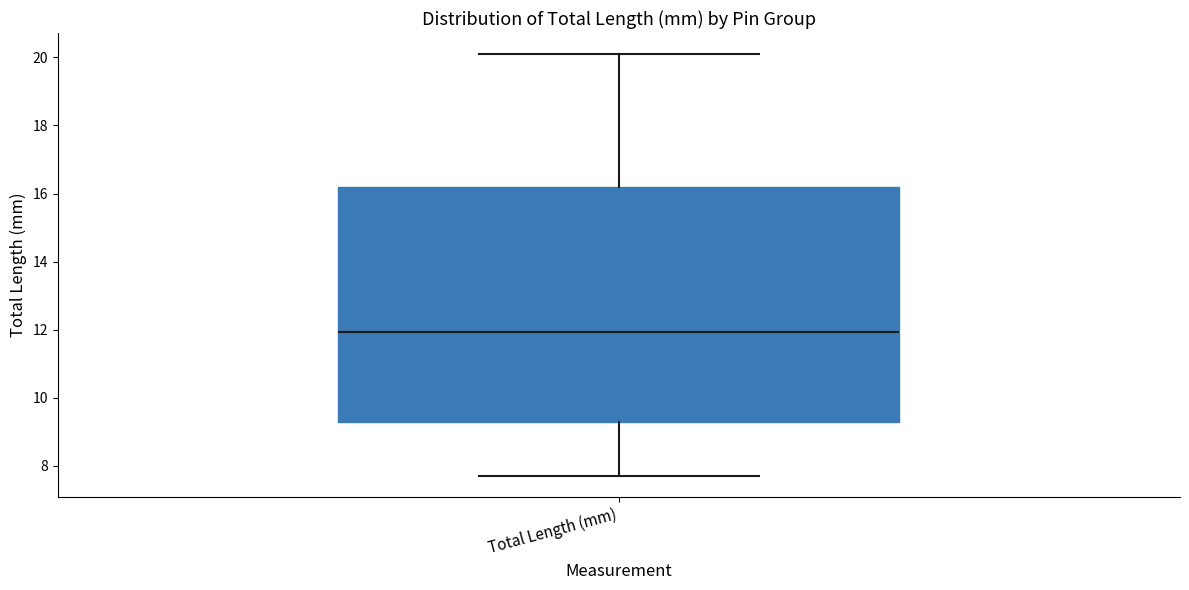

Read this box plot against the y-axis: the position of the median line, the range covered by the box, and the ends of both whiskers. The values are not printed on the chart, so give them approximately, as read against the axis.

median 12.0, box 9.2 to 16.2, whiskers 7.8 to 20.0